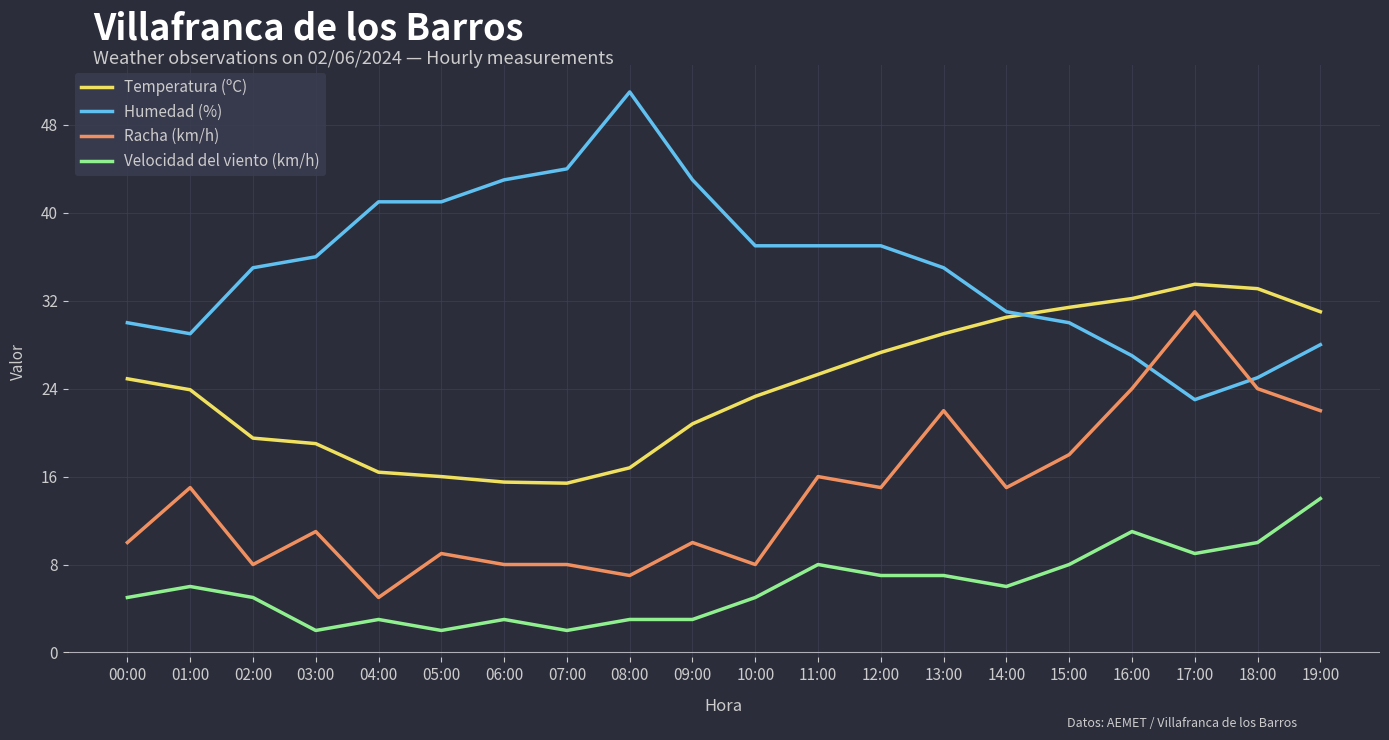

What is the maximum value shown in the chart?

51.0